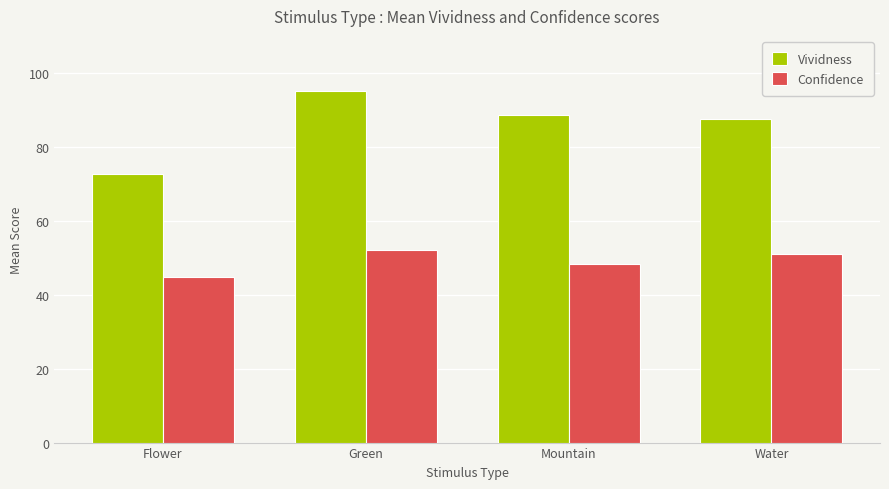

Reading left to right, extract all data points from this chart.

Vividness: 72.8	95.1	88.6	87.6
Confidence: 44.7	52.0	48.2	51.0